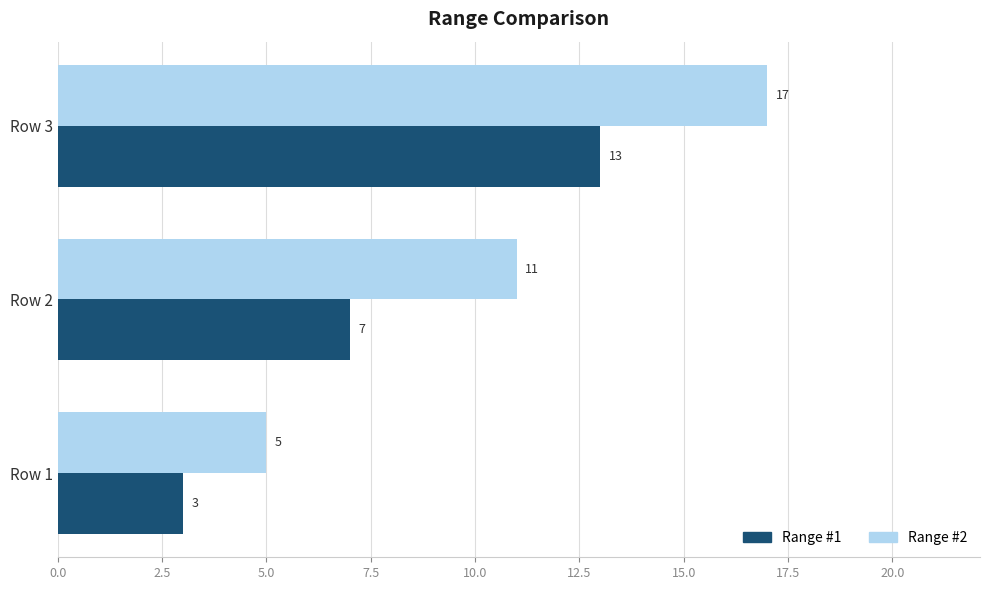

Is the value of Range #2 at Row 1 greater than the value of Range #1 at Row 2?

No